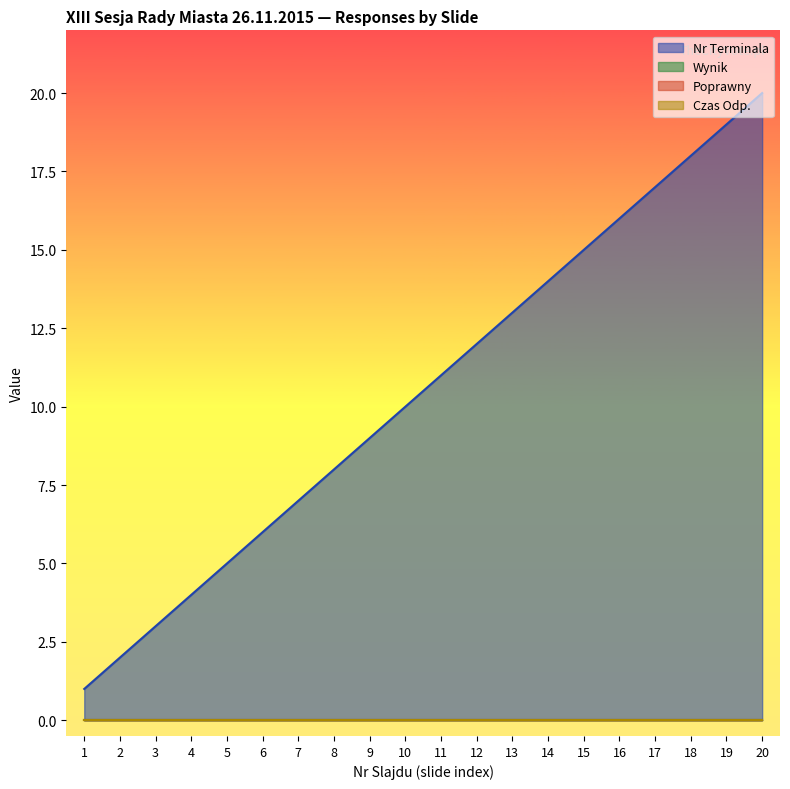

At how many categories does at least one series exceed 5?

15